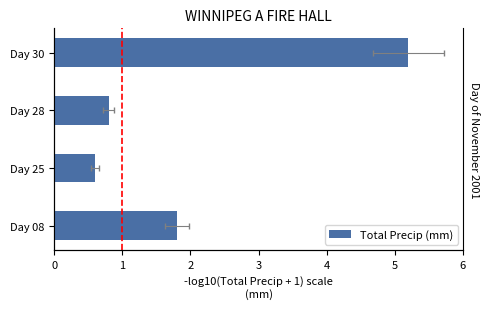

What is the sum of the values at Day 30 and Day 08?

7.0